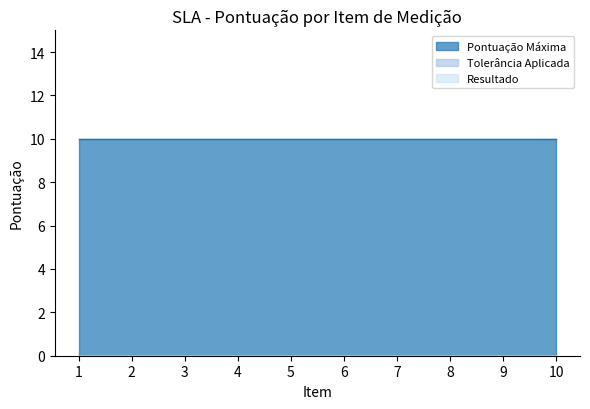

What is the spread (max minus min) of values at 7?

10